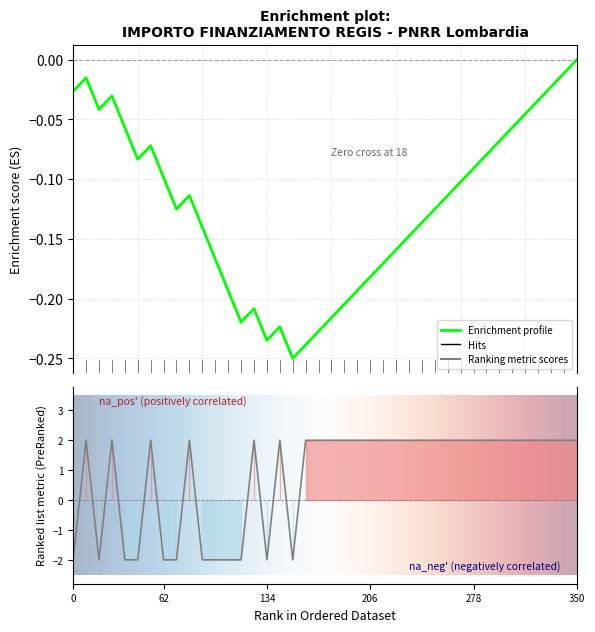

How many values are between -2 and 1?

12